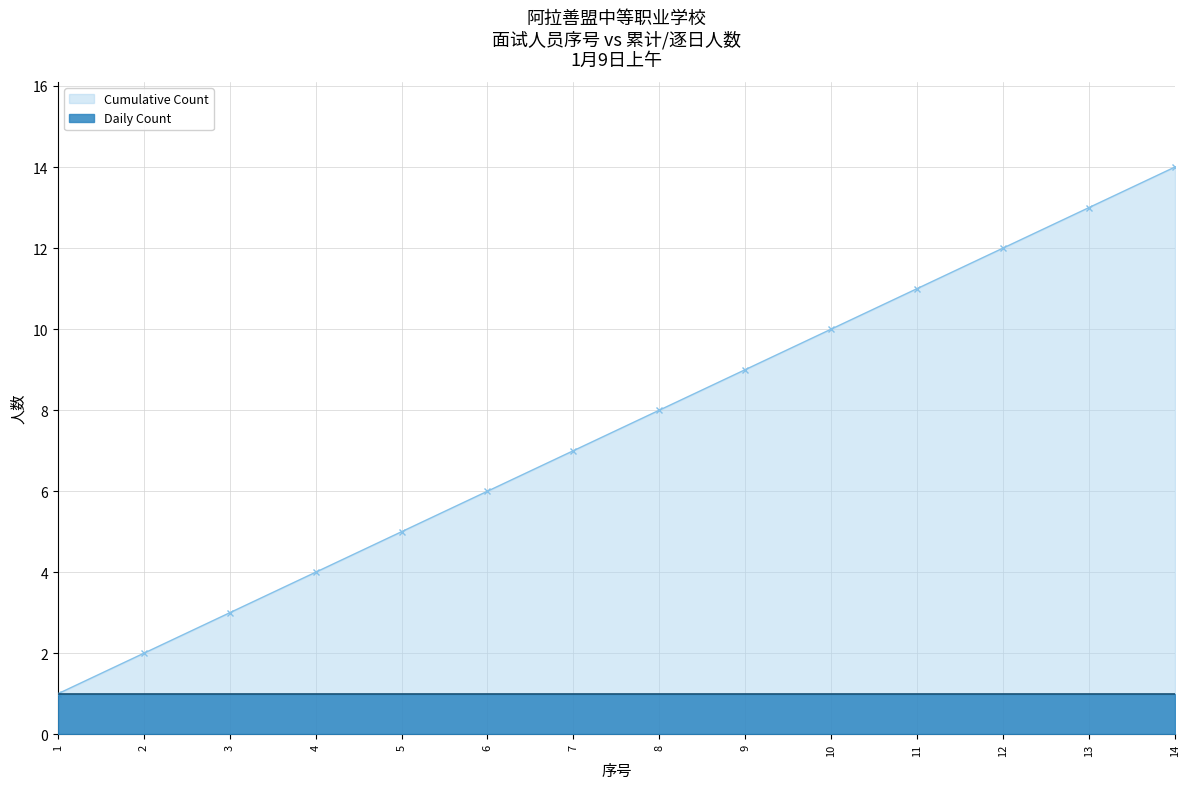

What is the spread (max minus min) of values at 9?

8